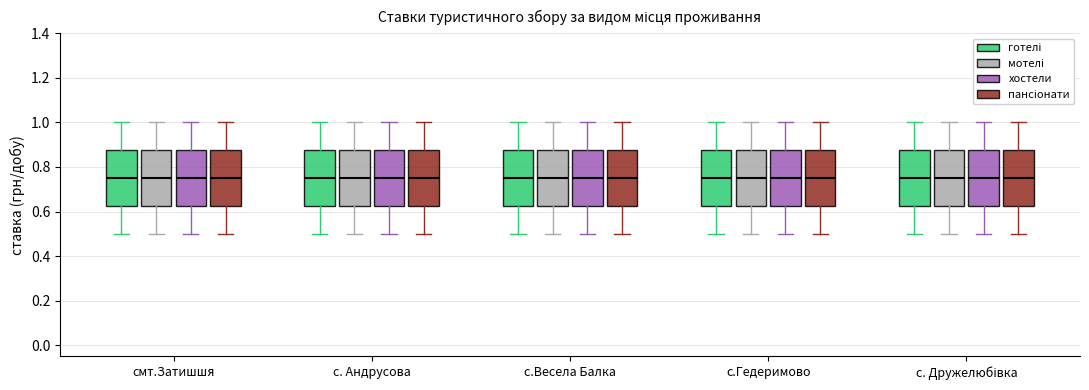

Reading left to right, transcribe this box plot: for each box, give where its median line is, the range the box spans, and where its two whiskers end, as read against the y-axis. The values are not printed on the chart, so give them approximately, as read against the axis.

смт.Затишшя (готелі): median 0.76, box 0.62 to 0.88, whiskers 0.50 to 1.00
смт.Затишшя (мотелі): median 0.76, box 0.62 to 0.88, whiskers 0.50 to 1.00
смт.Затишшя (хостели): median 0.76, box 0.62 to 0.88, whiskers 0.50 to 1.00
смт.Затишшя (пансіонати): median 0.76, box 0.62 to 0.88, whiskers 0.50 to 1.00
с. Андрусова (готелі): median 0.76, box 0.62 to 0.88, whiskers 0.50 to 1.00
с. Андрусова (мотелі): median 0.76, box 0.62 to 0.88, whiskers 0.50 to 1.00
с. Андрусова (хостели): median 0.76, box 0.62 to 0.88, whiskers 0.50 to 1.00
с. Андрусова (пансіонати): median 0.76, box 0.62 to 0.88, whiskers 0.50 to 1.00
с.Весела Балка (готелі): median 0.76, box 0.62 to 0.88, whiskers 0.50 to 1.00
с.Весела Балка (мотелі): median 0.76, box 0.62 to 0.88, whiskers 0.50 to 1.00
с.Весела Балка (хостели): median 0.76, box 0.62 to 0.88, whiskers 0.50 to 1.00
с.Весела Балка (пансіонати): median 0.76, box 0.62 to 0.88, whiskers 0.50 to 1.00
с.Гедеримово (готелі): median 0.76, box 0.62 to 0.88, whiskers 0.50 to 1.00
с.Гедеримово (мотелі): median 0.76, box 0.62 to 0.88, whiskers 0.50 to 1.00
с.Гедеримово (хостели): median 0.76, box 0.62 to 0.88, whiskers 0.50 to 1.00
с.Гедеримово (пансіонати): median 0.76, box 0.62 to 0.88, whiskers 0.50 to 1.00
с. Дружелюбівка (готелі): median 0.76, box 0.62 to 0.88, whiskers 0.50 to 1.00
с. Дружелюбівка (мотелі): median 0.76, box 0.62 to 0.88, whiskers 0.50 to 1.00
с. Дружелюбівка (хостели): median 0.76, box 0.62 to 0.88, whiskers 0.50 to 1.00
с. Дружелюбівка (пансіонати): median 0.76, box 0.62 to 0.88, whiskers 0.50 to 1.00